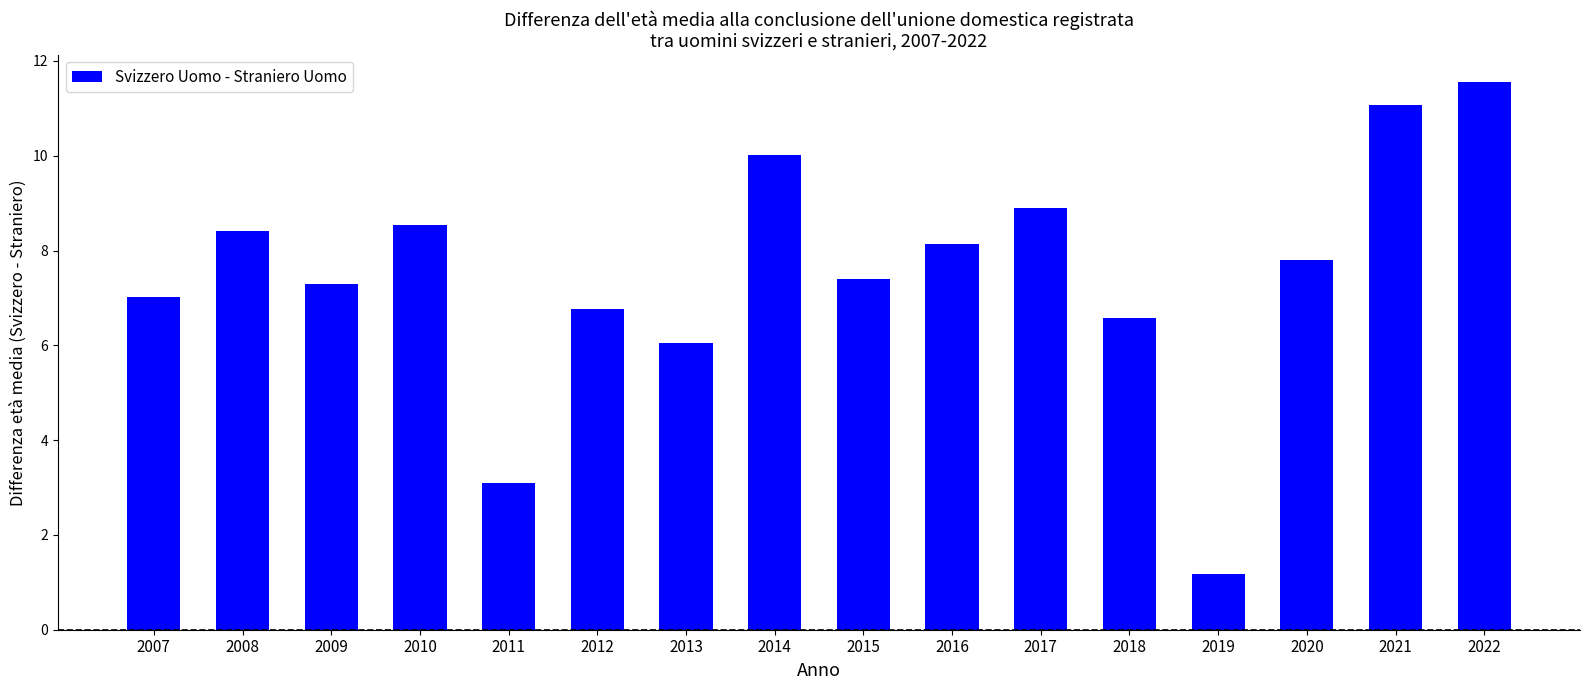

What is the difference between the maximum and minimum values?

10.4